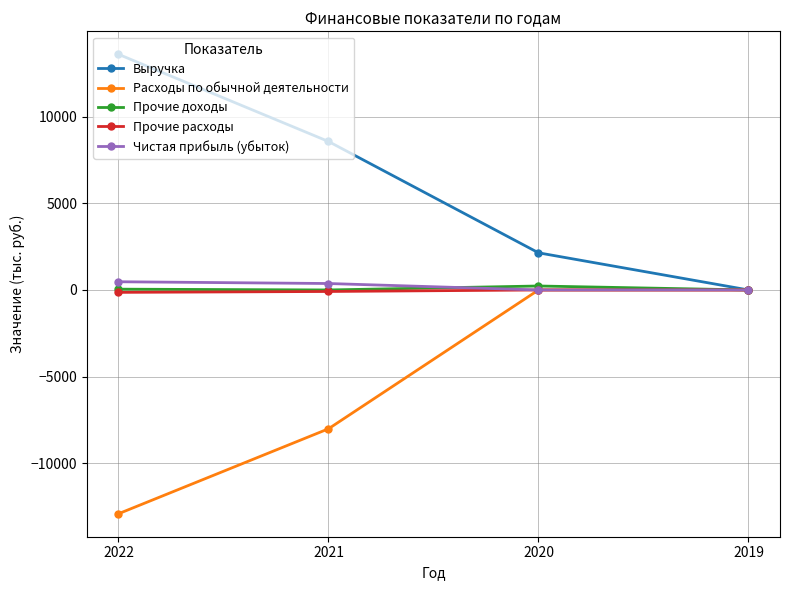

The Выручка series shows 23967 at 2022. True or false?

False